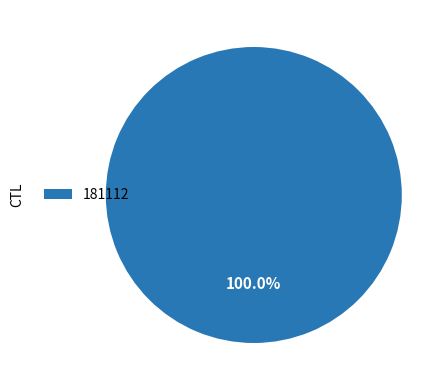

Does any single category account for the majority?

Yes